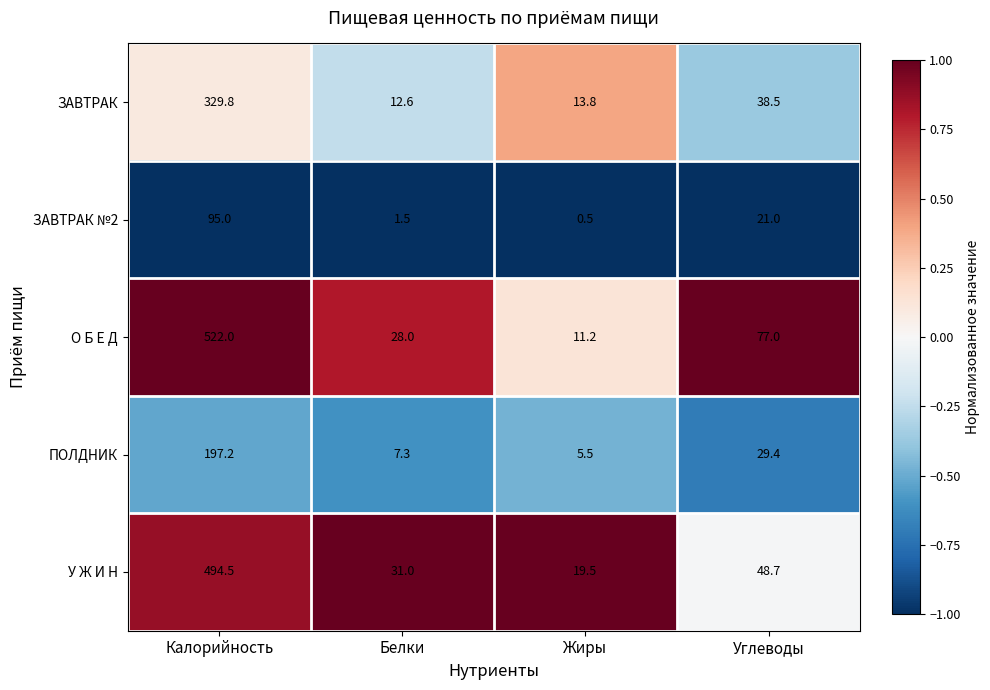

Which series changed the most between Жиры and Углеводы?

О Б Е Д